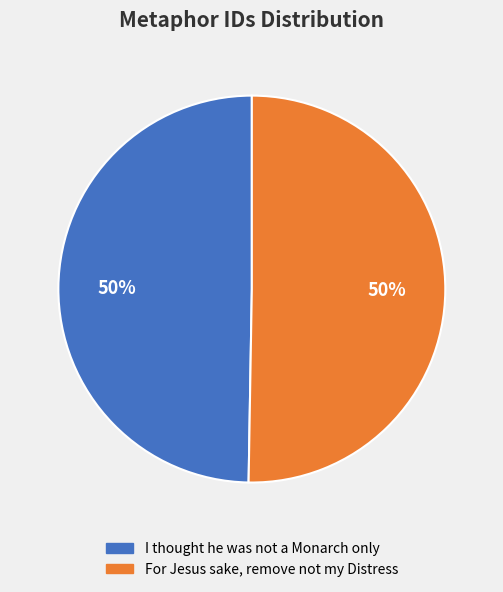

To the nearest percent, what percentage of the pie is For Jesus sake, remove not my Distress?

50%